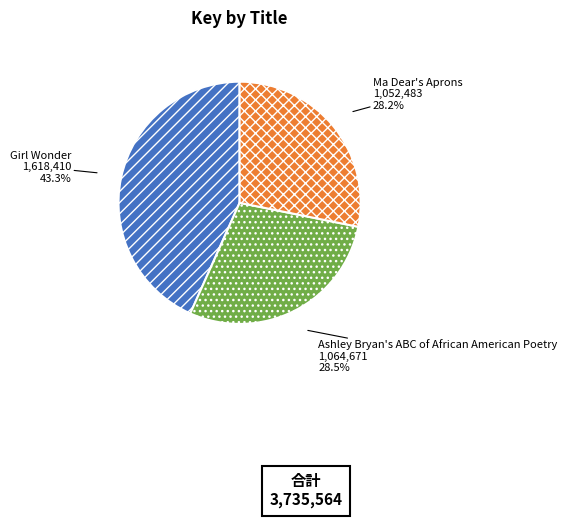

What percentage is the Girl Wonder slice, to the nearest percent?

43%